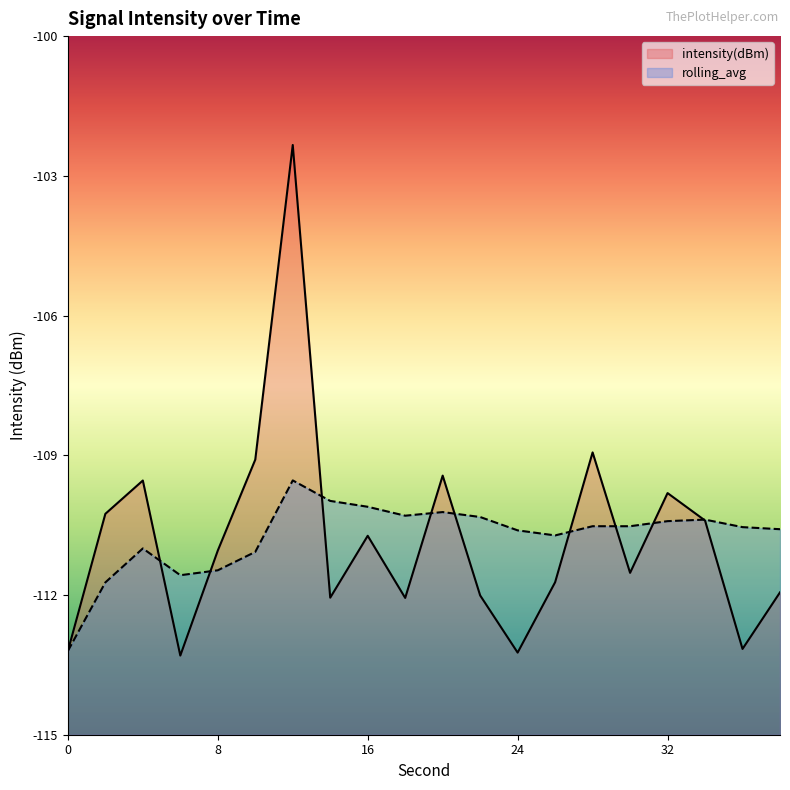

What are all the series names shown in the legend?

intensity(dBm), rolling_avg